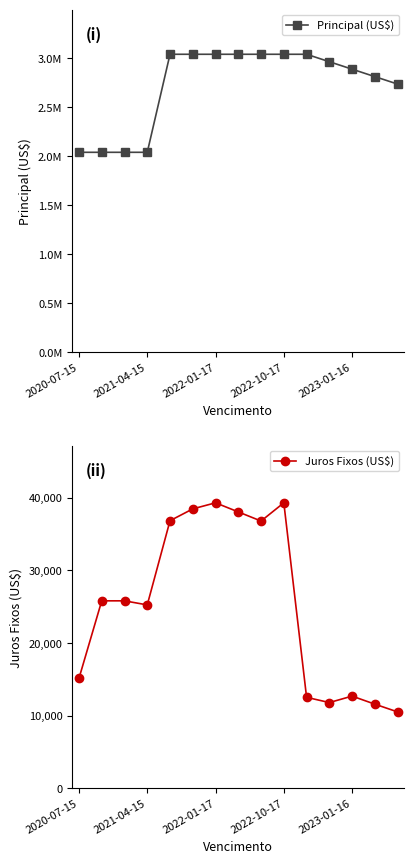

How many distinct data groups are displayed?

2